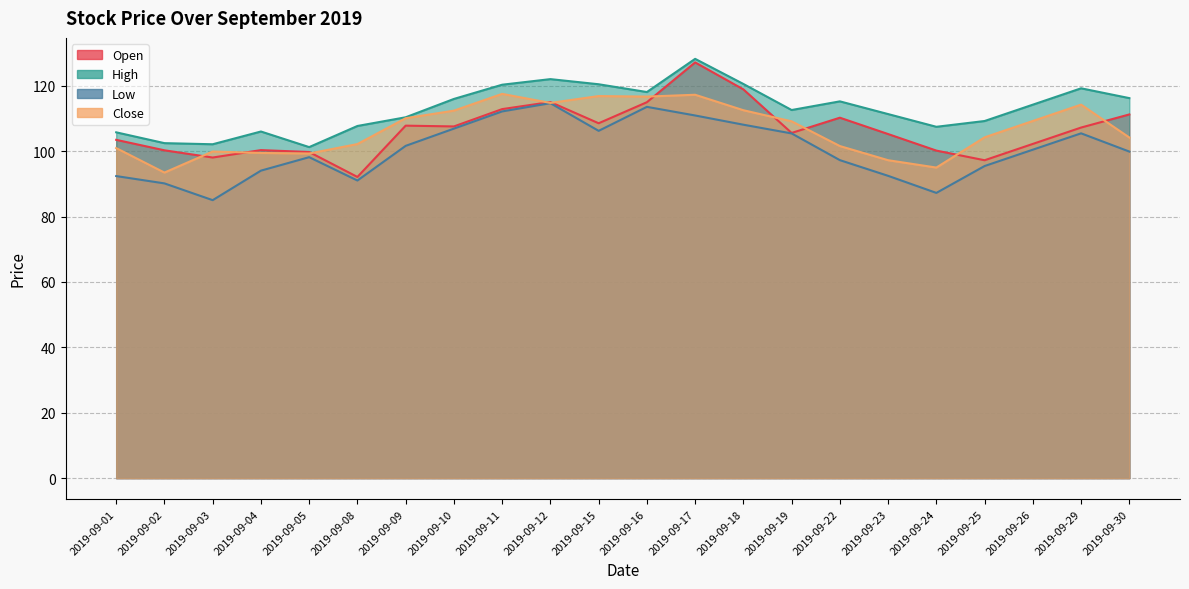

Reading right to left, list all the values displayed in this chart.

Open: 111.2	107.2	102.2	97.2	100.2	105.2	110.2	105.6	118.9	127.1	115.0	108.5	115.0	112.9	107.6	107.8	92.1	99.7	100.3	98.0	100.3	103.5
High: 116.2	119.2	114.2	109.2	107.5	111.3	115.2	112.6	120.5	128.2	118.1	120.5	122.0	120.3	116.0	110.4	107.7	101.2	106.0	102.1	102.5	105.8
Low: 99.9	105.5	100.5	95.5	87.2	92.5	97.2	105.4	108.1	110.9	113.5	106.2	114.7	112.2	106.9	101.6	91.0	98.2	94.0	85.0	90.1	92.4
Close: 104.2	114.2	109.2	104.2	95.0	97.2	101.6	109.1	112.5	117.2	116.7	116.8	114.8	117.5	112.4	110.1	102.2	99.3	99.5	99.9	93.5	100.9